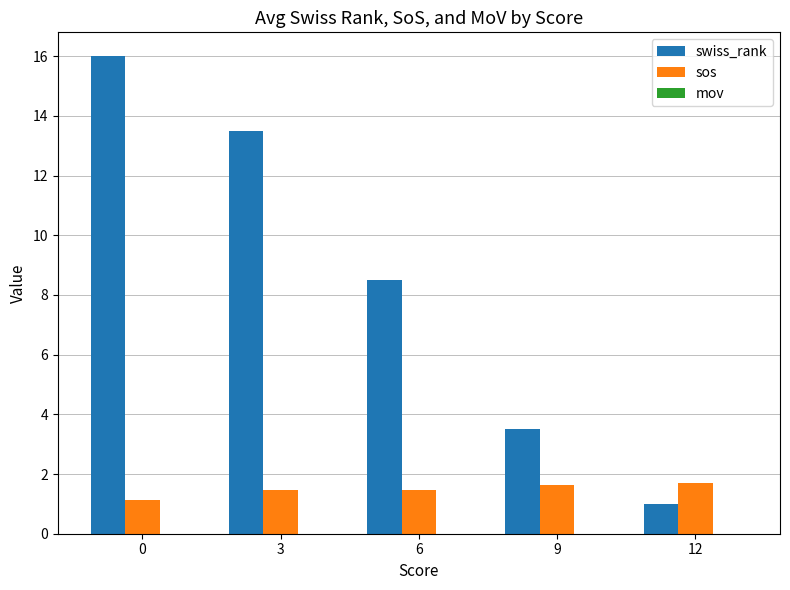

List the labels in order of swiss_rank value, largest first.

0, 3, 6, 9, 12